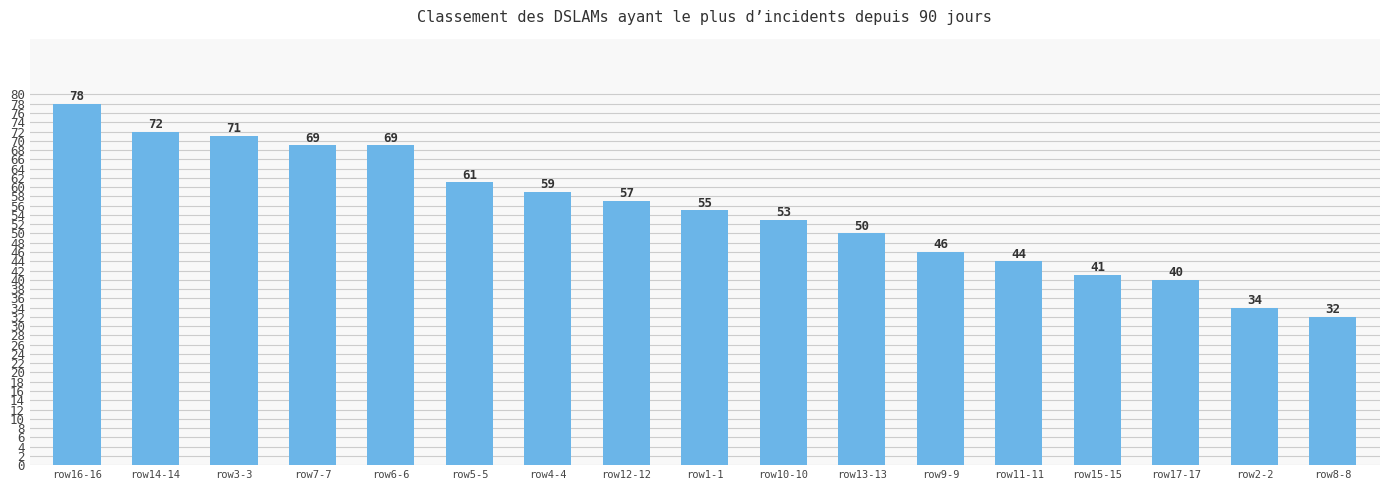

Reading right to left, list all the values displayed in this chart.

32	34	40	41	44	46	50	53	55	57	59	61	69	69	71	72	78